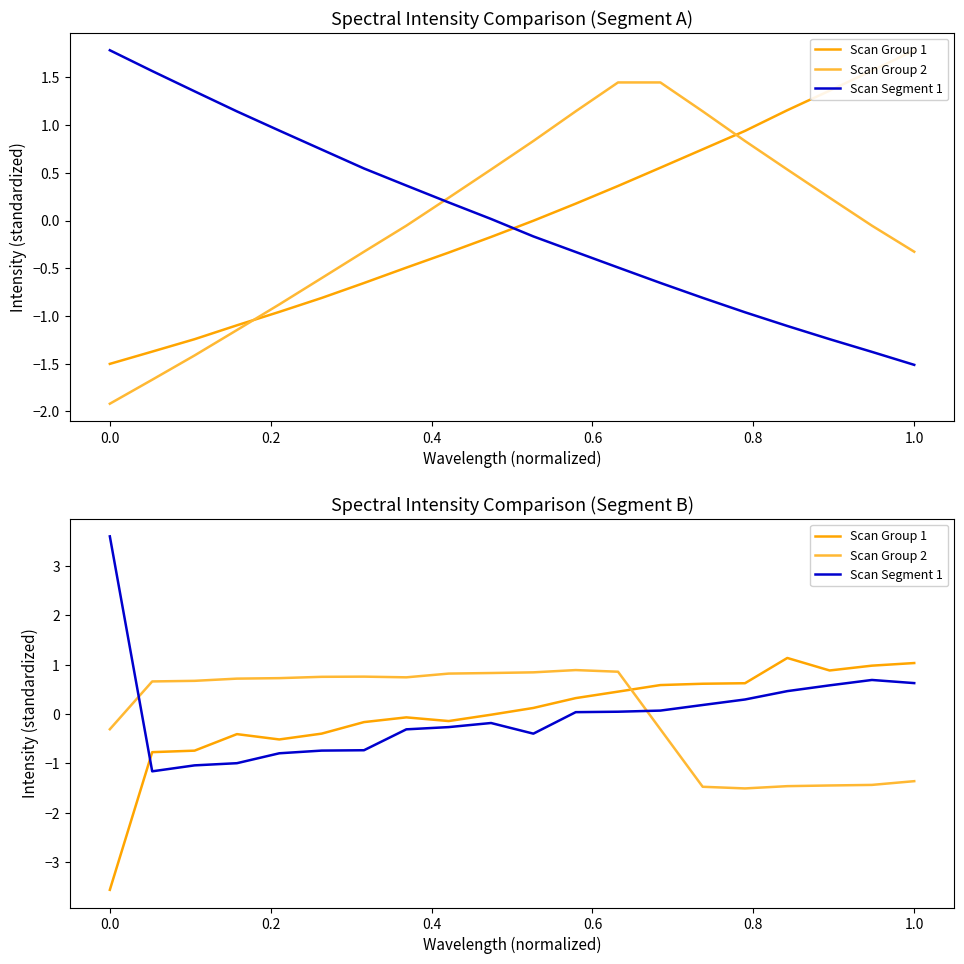

How many times do Scan Group 2 and Scan Group 1 cross each other?

1